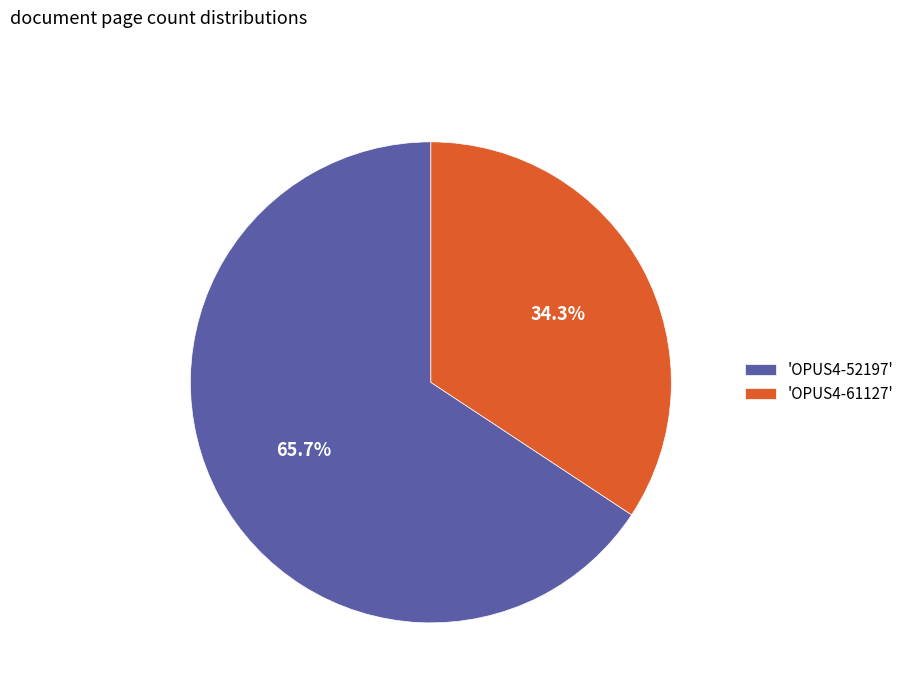

Is there any slice that represents more than half of the pie?

Yes